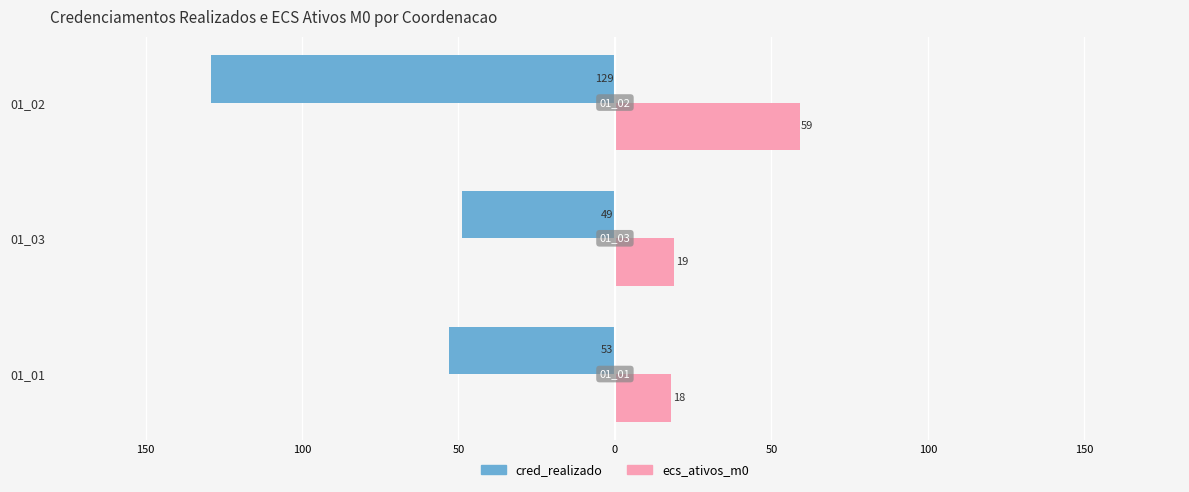

What is the value of the ecs_ativos_m0 bar at the 3rd from the left?

59